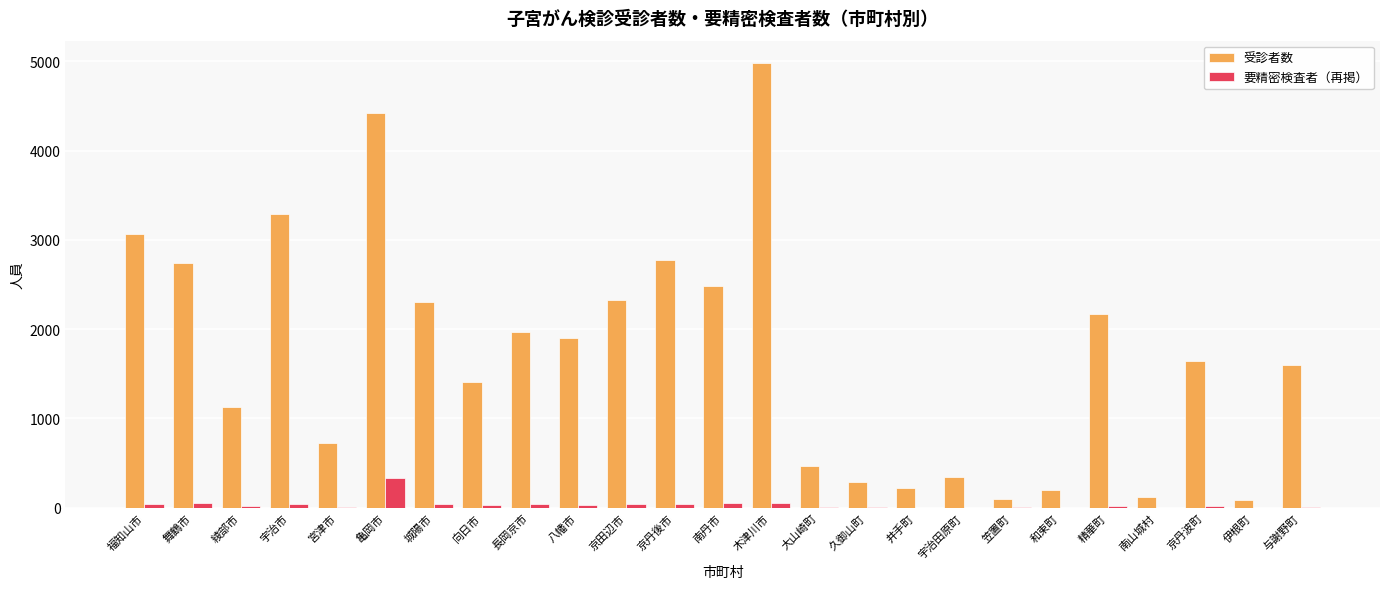

True or false: 要精密検査者（再掲） has a value of -186 at 和束町.

False